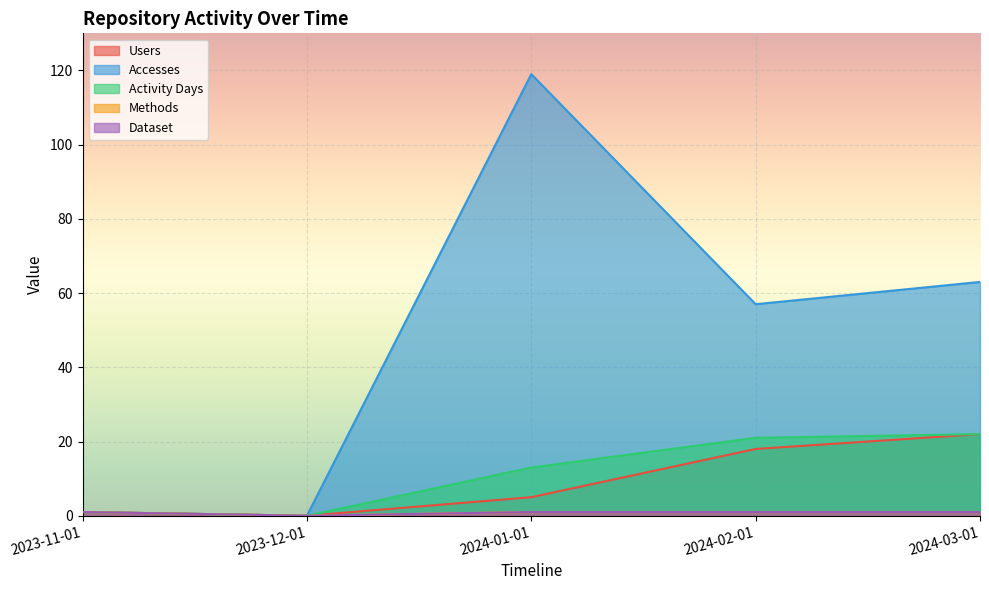

True or false: Dataset and Users intersect in this chart.

False